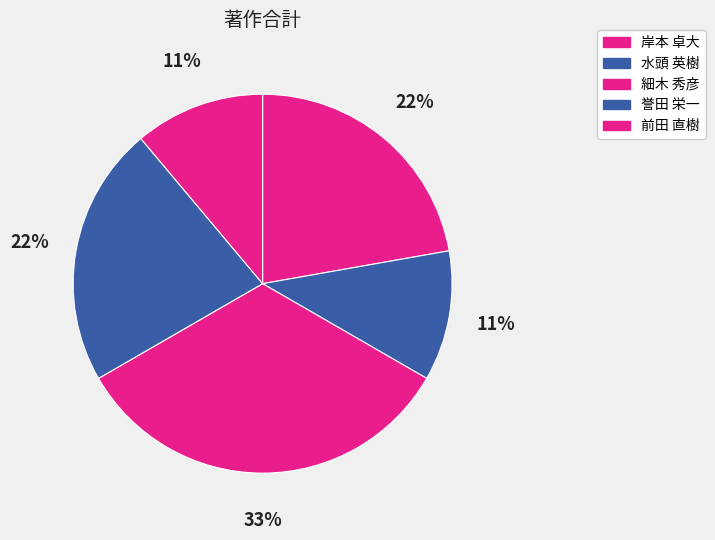

How many segments does this pie chart have?

5